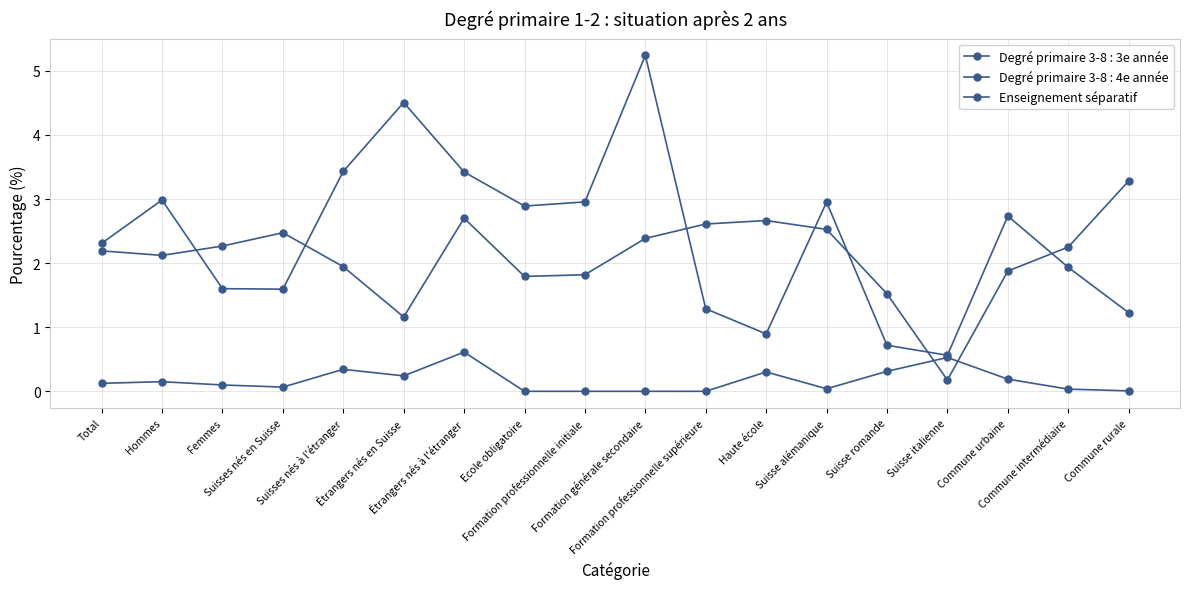

Count the number of data series in this chart.

3